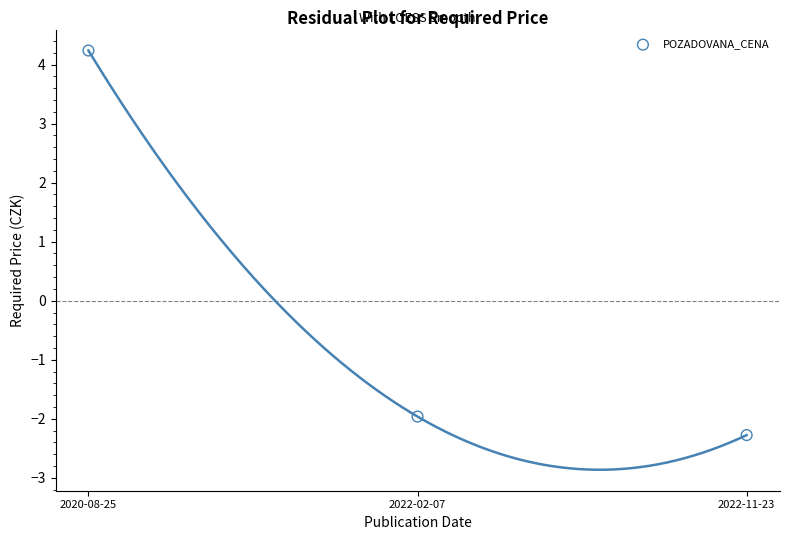

What Y value in the scatter plot is closest to 0?

-2.0